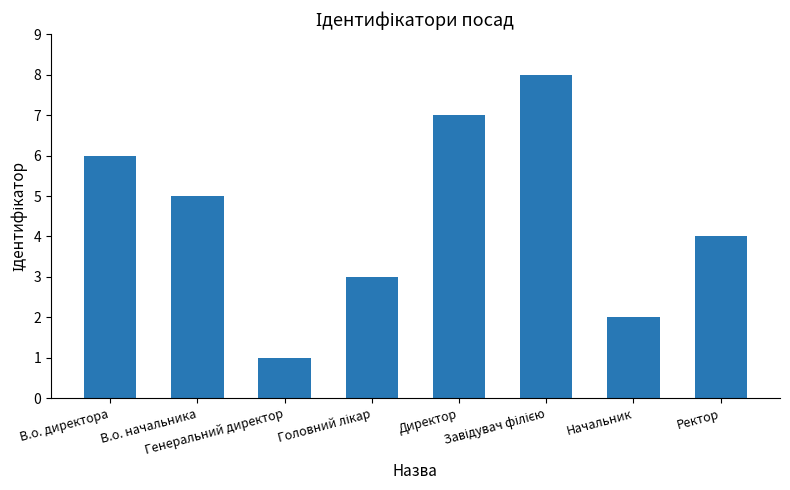

What is the difference between the second highest and second lowest values?

5